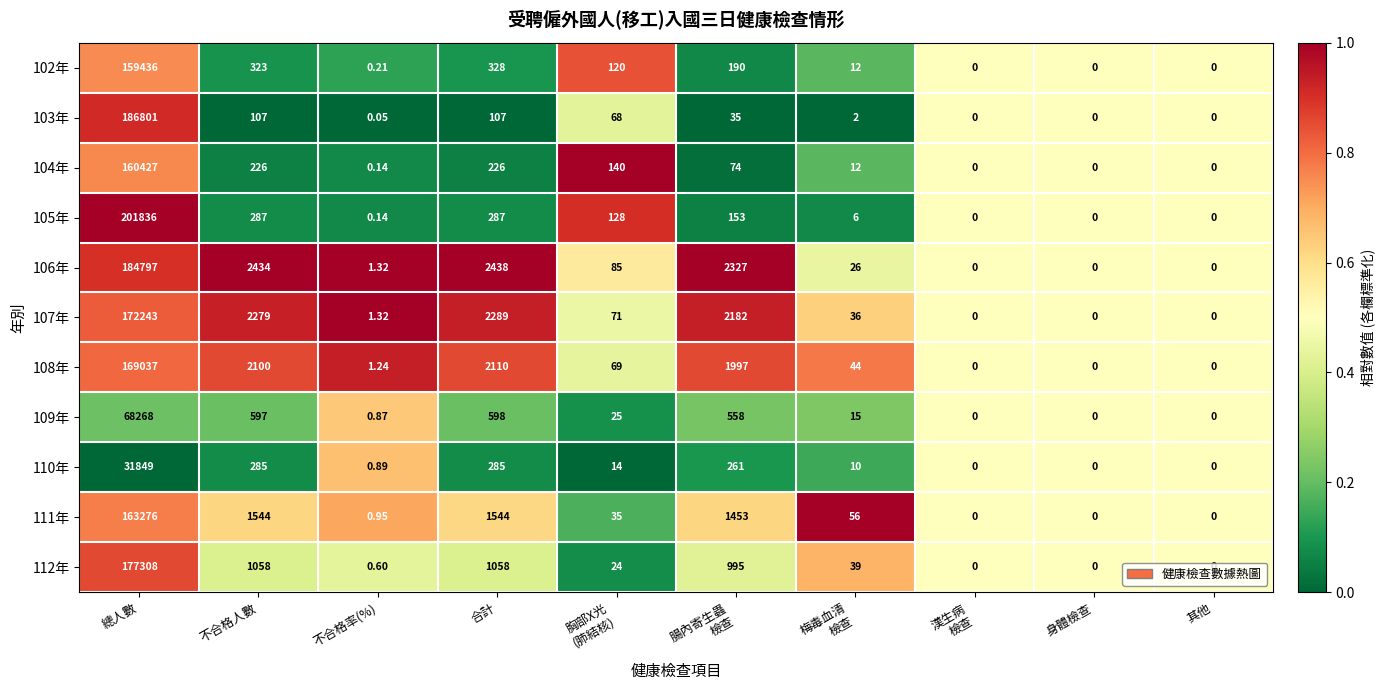

At which category is the sum across all series the highest?

總人數